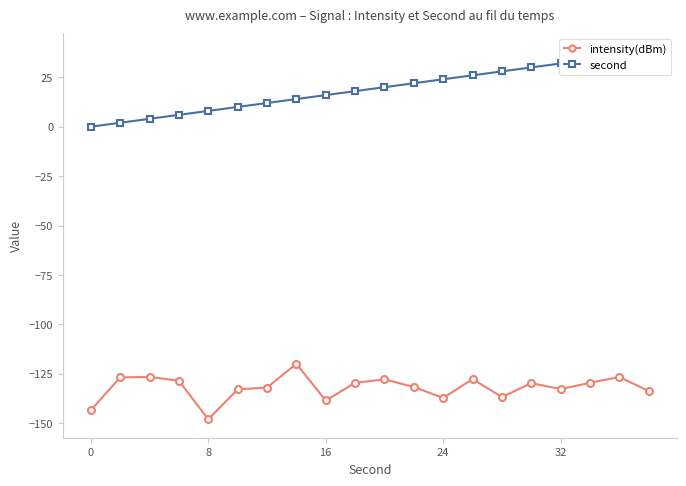

Rank the series by their average value, from highest to lowest.

second, intensity(dBm)